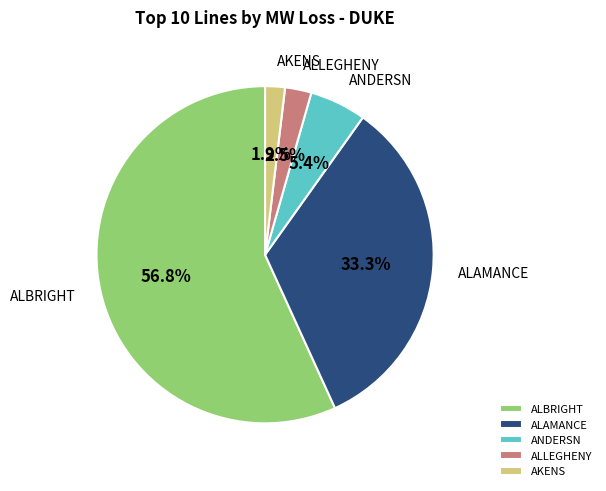

Do ANDERSN and ALLEGHENY together represent more than half of the pie?

No